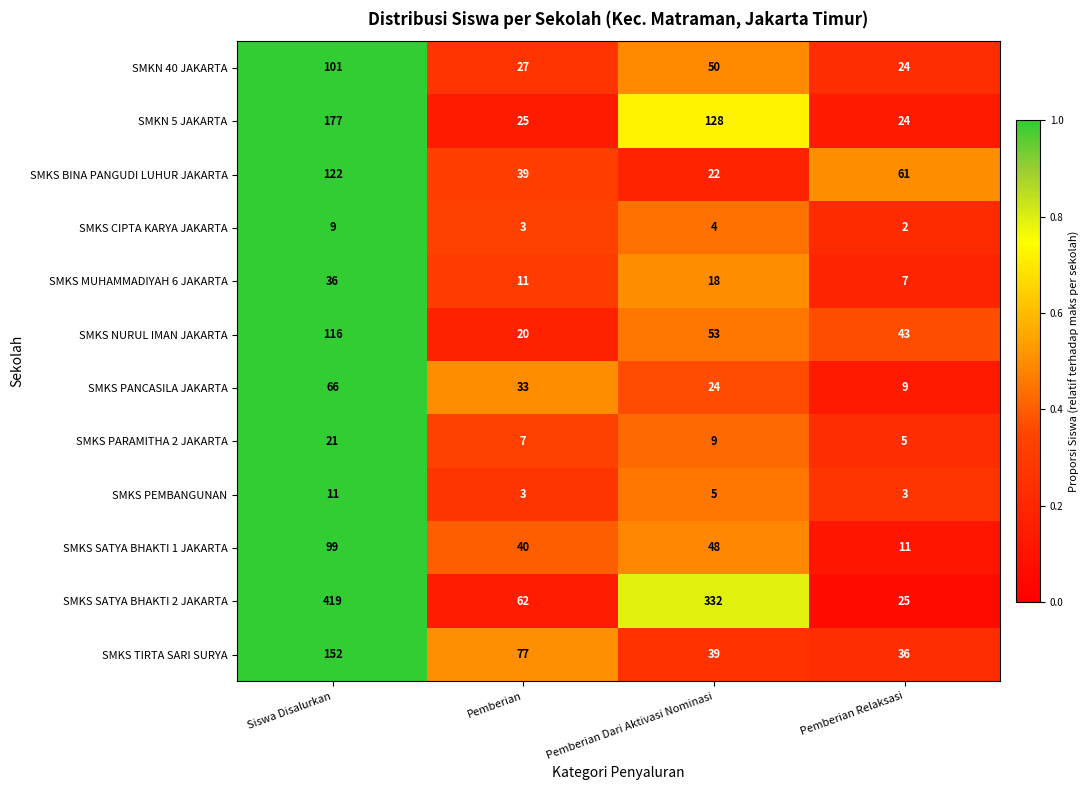

At which category does the chart reach its peak across all series?

Siswa Disalurkan